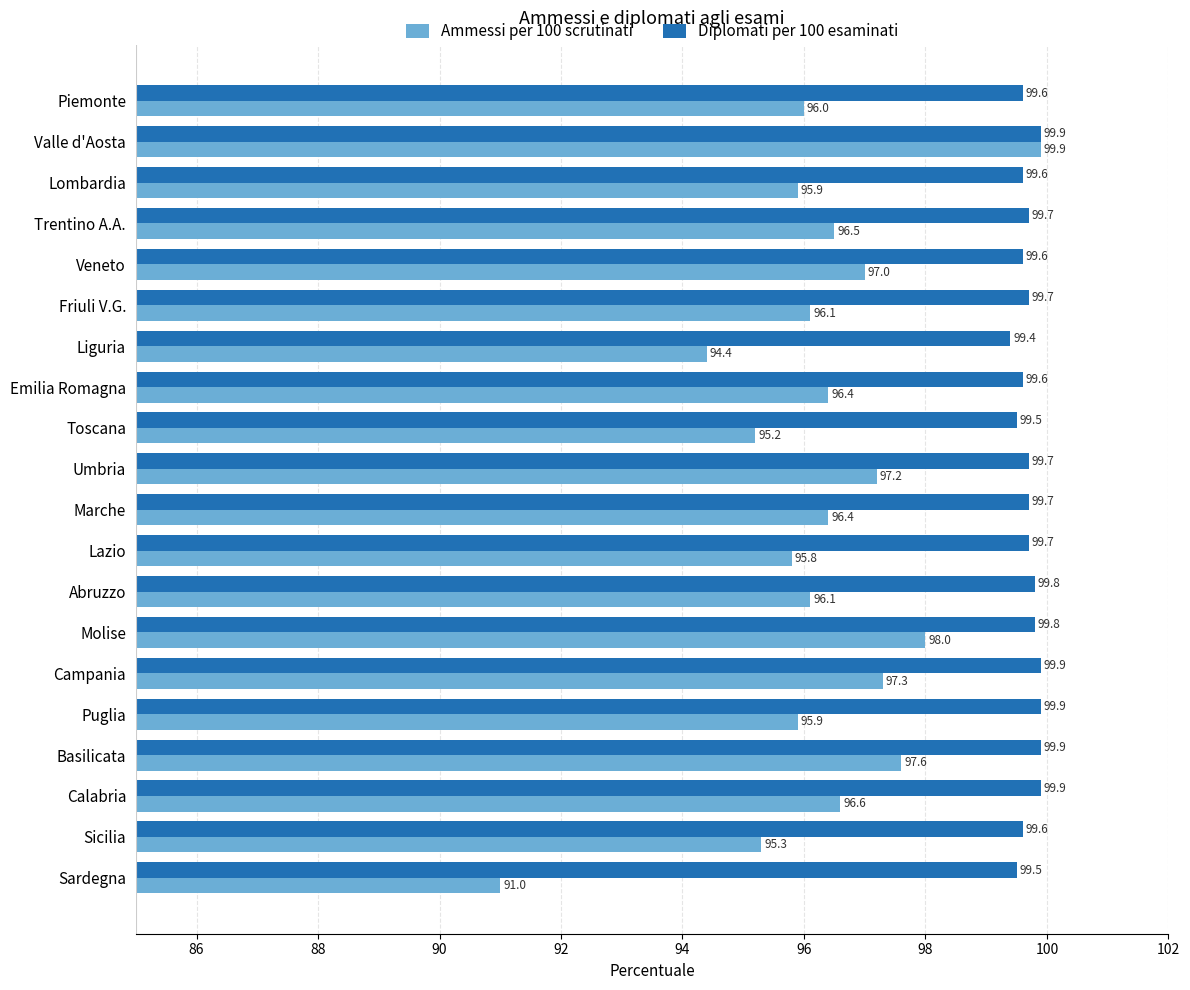

What is the highest value of the Ammessi per 100 scrutinati series?

99.9